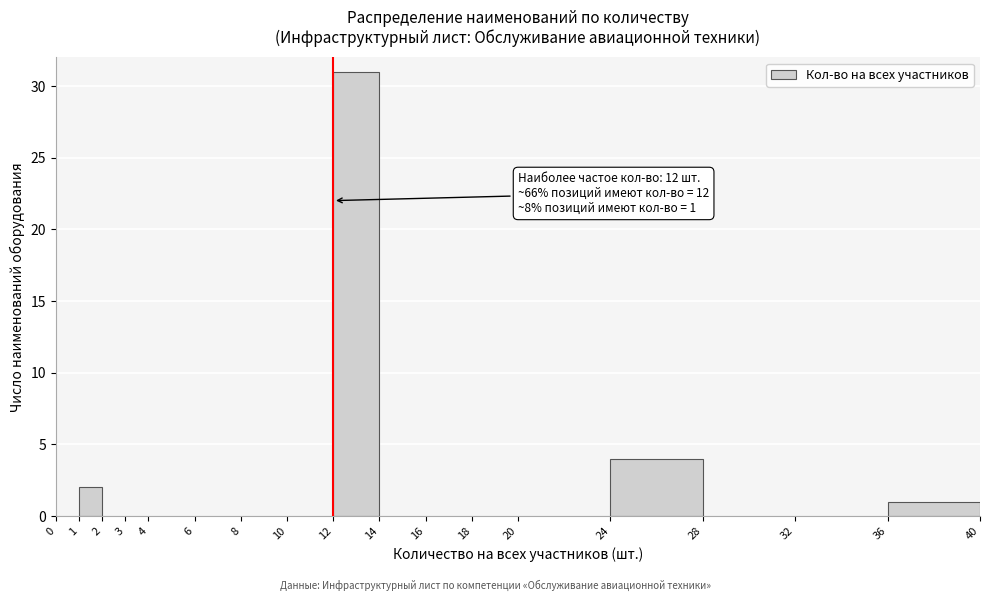

Over which range of the x-axis is the bar tallest?

12 to 14